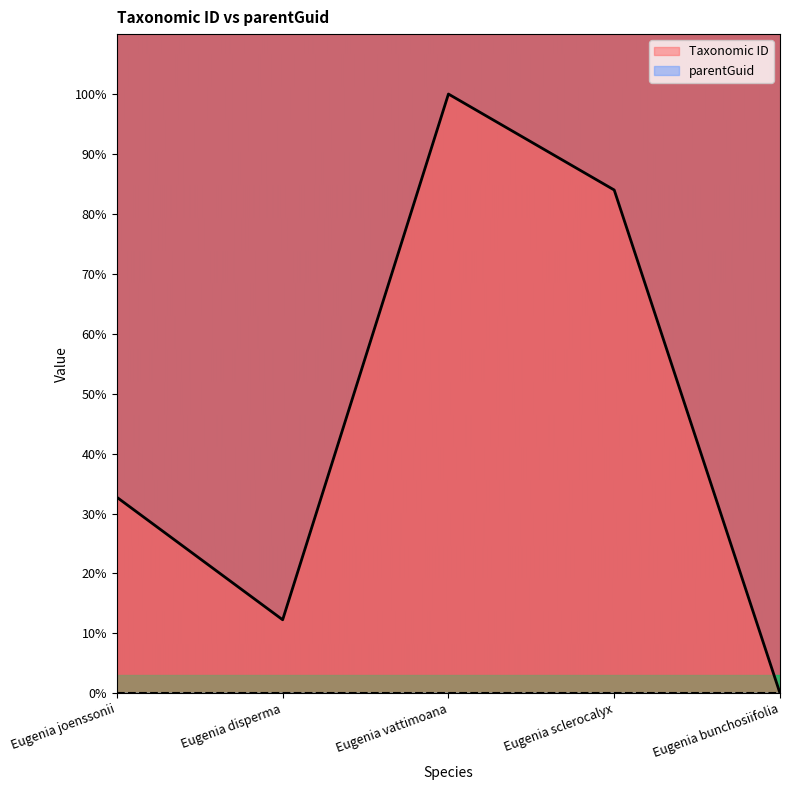

What is the label of the 1st point from the left?

Eugenia joenssonii